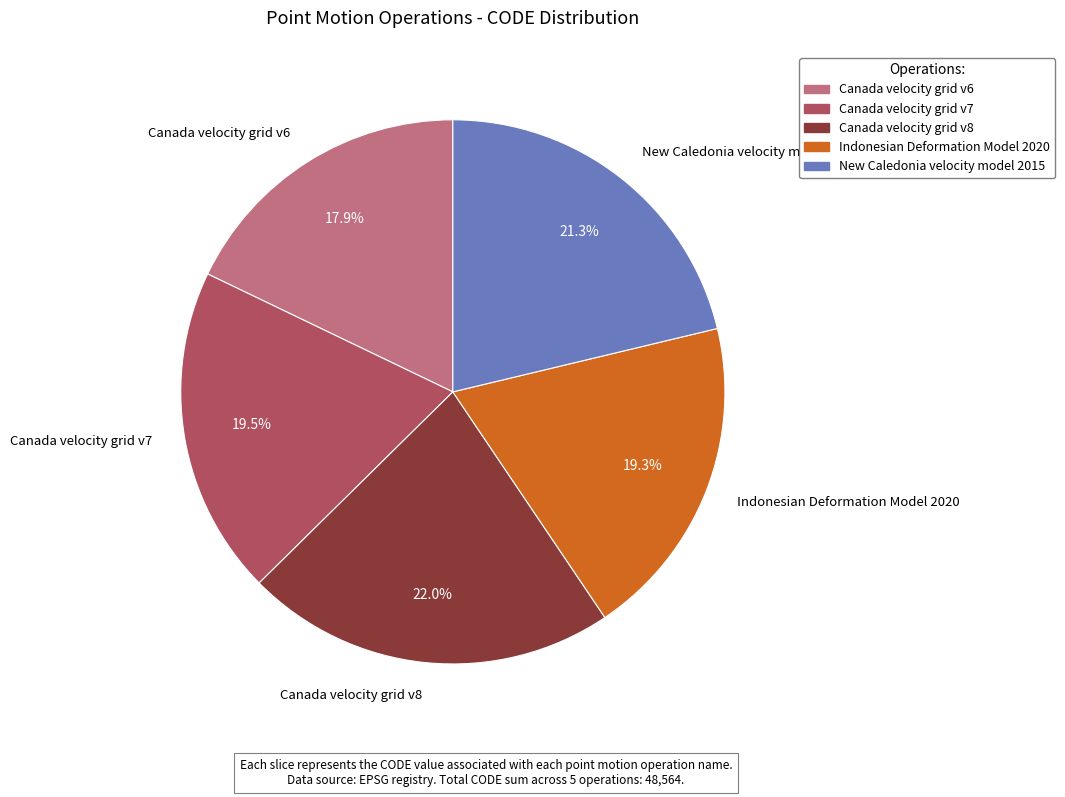

Combined, what portion of the pie is Canada velocity grid v7 and New Caledonia velocity model 2015?

40.8%